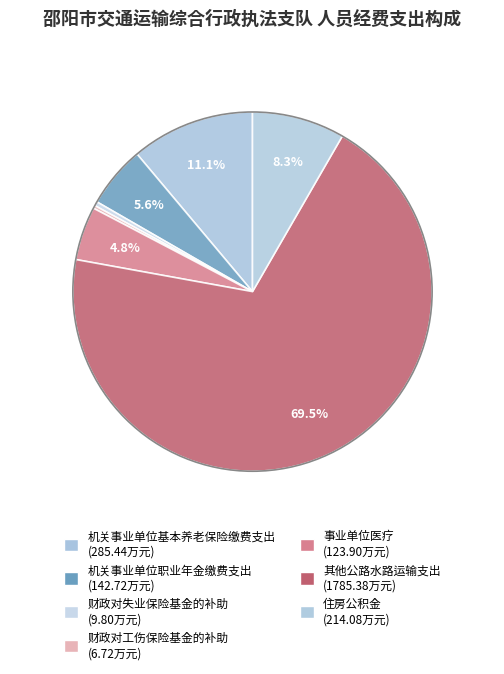

What is the change in value from 事业单位医疗 to 其他公路水路运输支出?

+1661.5